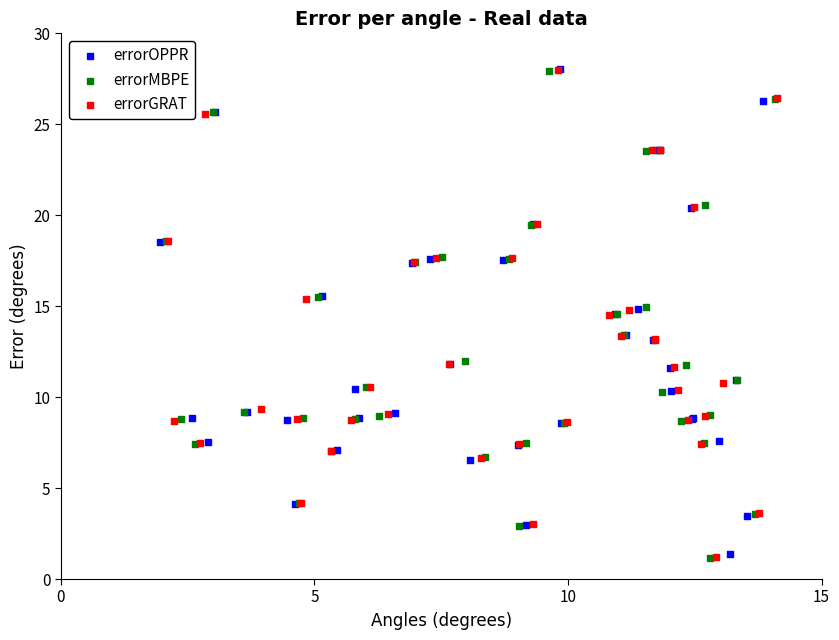

Which series has the widest spread of Y values?

errorGRAT